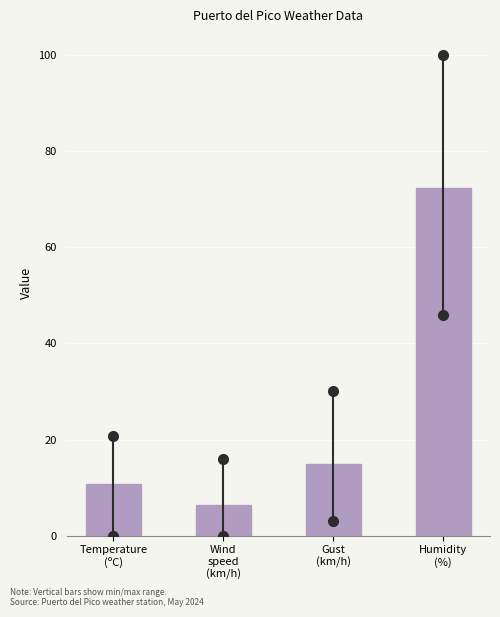

Reading left to right, extract all data points from this chart.

10.7	6.3	14.8	72.4